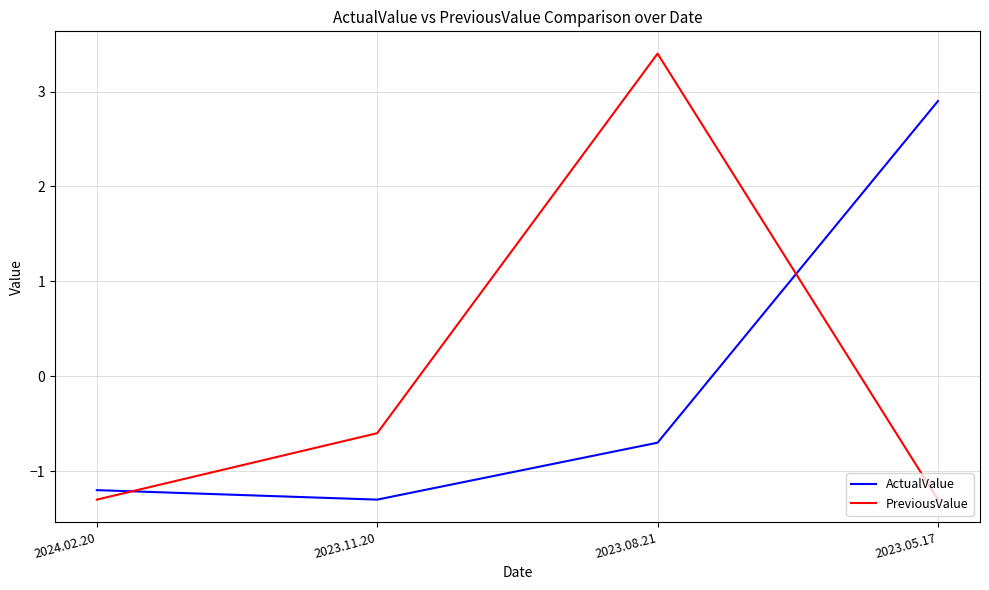

Where is ActualValue nearest to the value 0?

2023.08.21